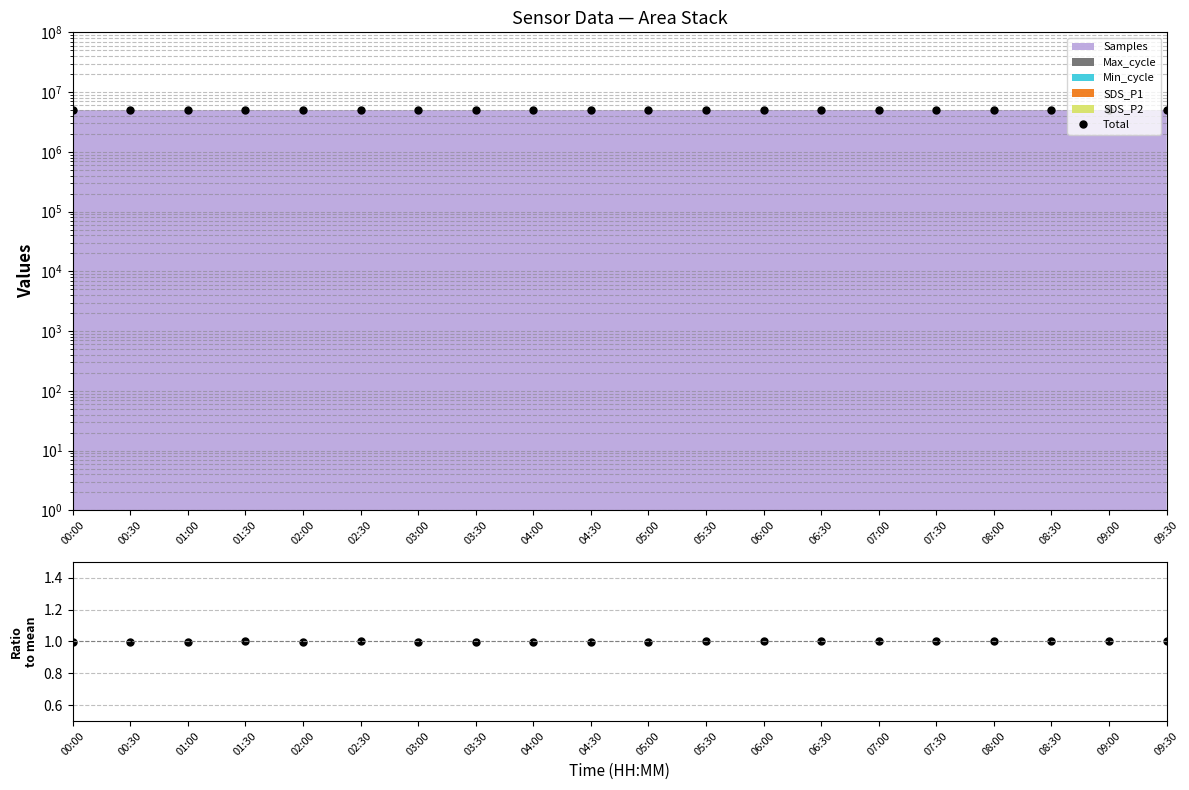

What is the label of the 1st point from the right?

09:30